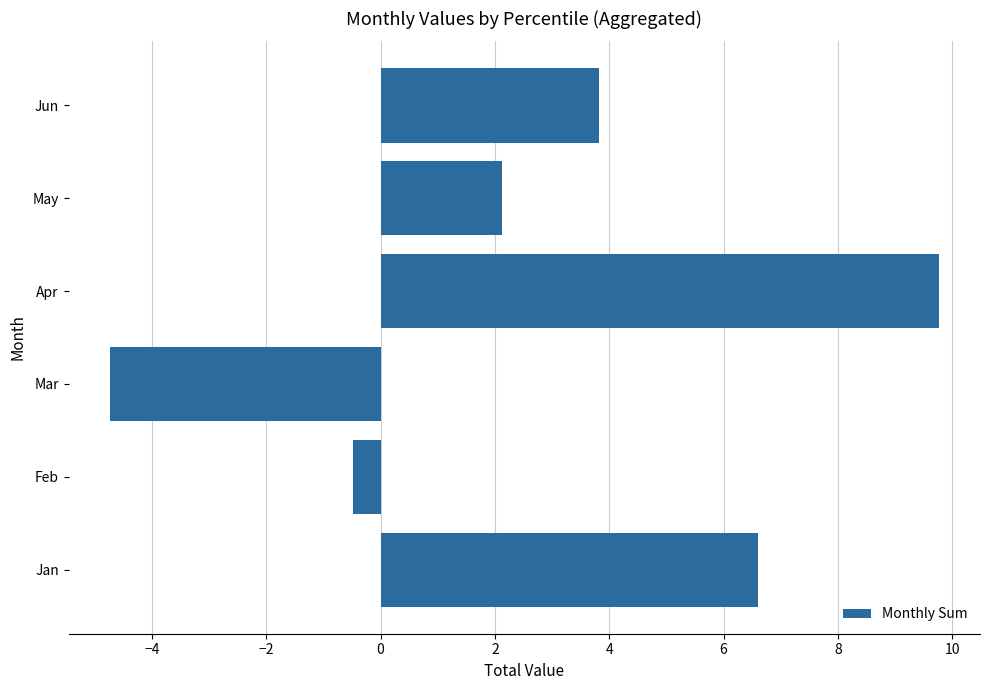

What is the minimum value shown in the chart?

-4.7